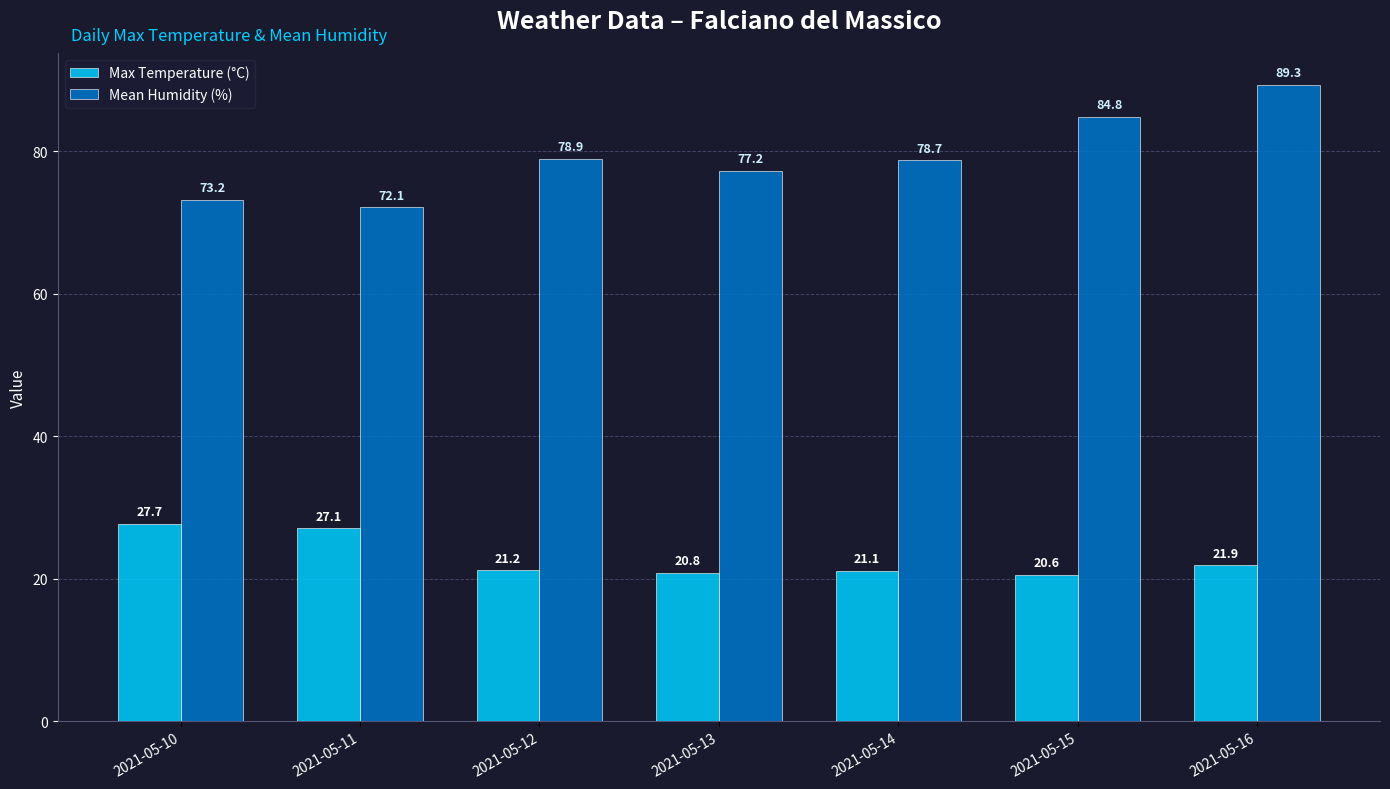

How many groups of bars are there?

7